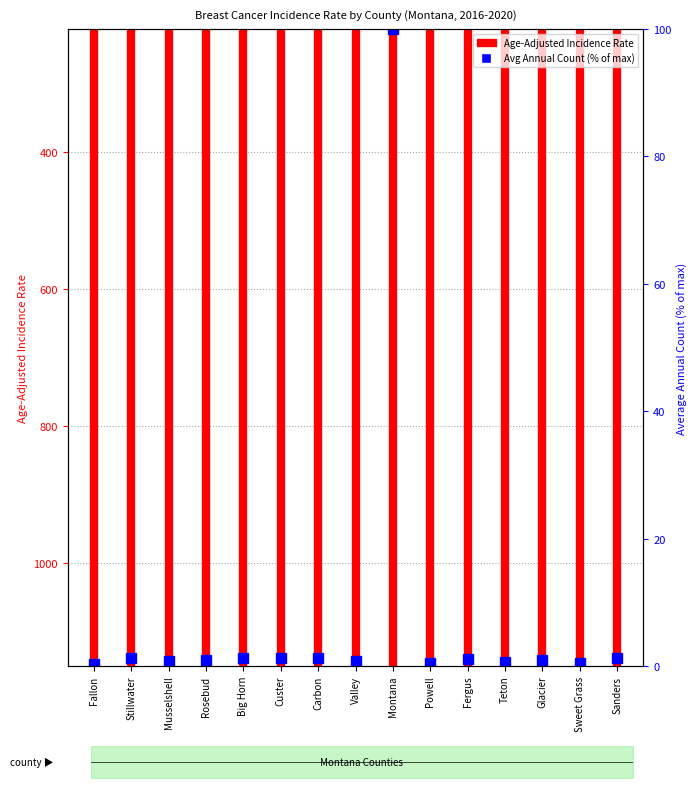

How many interior local valleys (lower than both neighbors) does the data have?

5